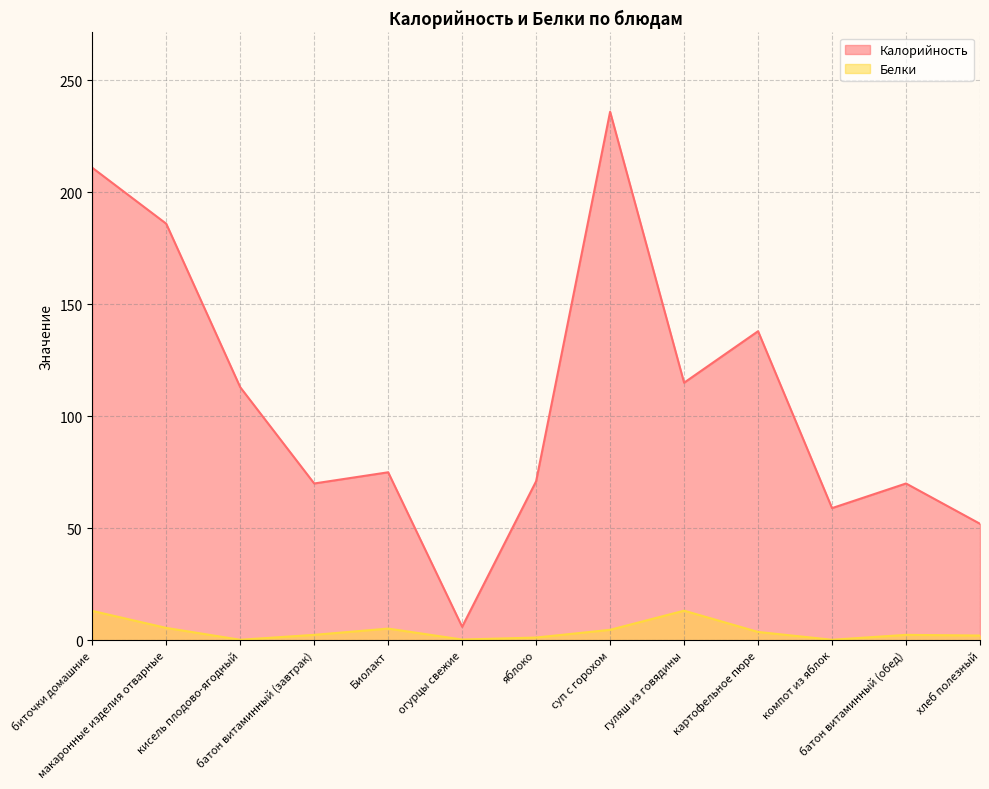

Which series has the largest range (max minus min)?

Калорийность